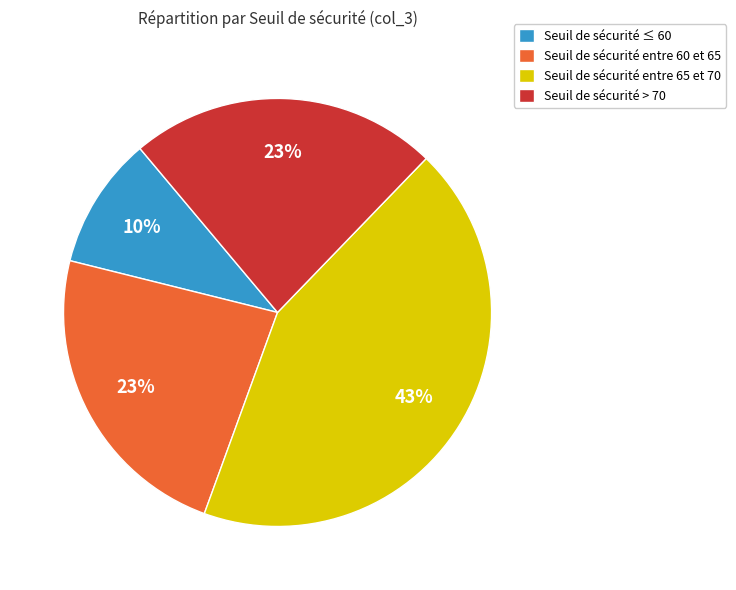

Which has a higher value, Seuil de sécurité entre 60 et 65 or Seuil de sécurité entre 65 et 70?

Seuil de sécurité entre 65 et 70